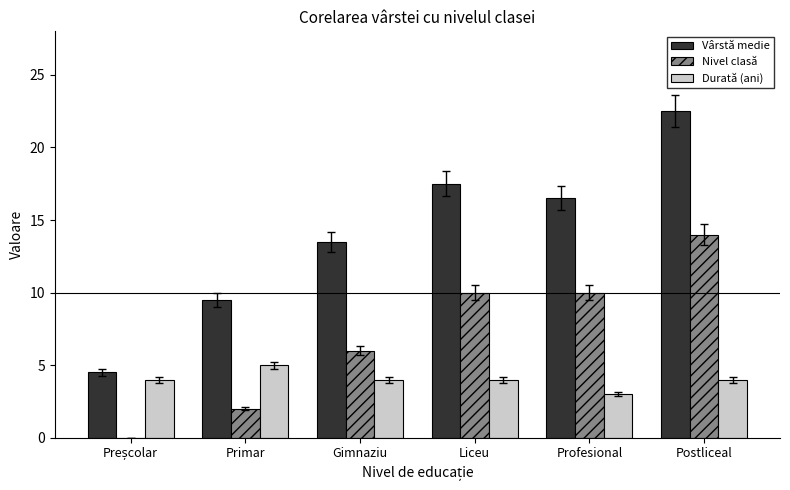

Which series has the largest total across all categories?

Vârstă medie